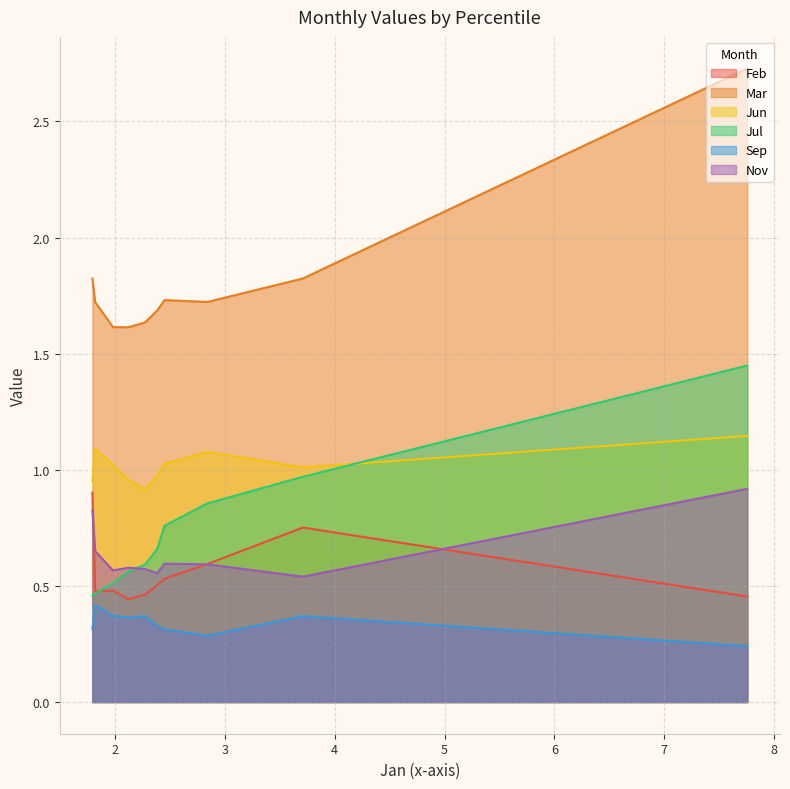

Does the chart display data point markers on the line(s)?

No